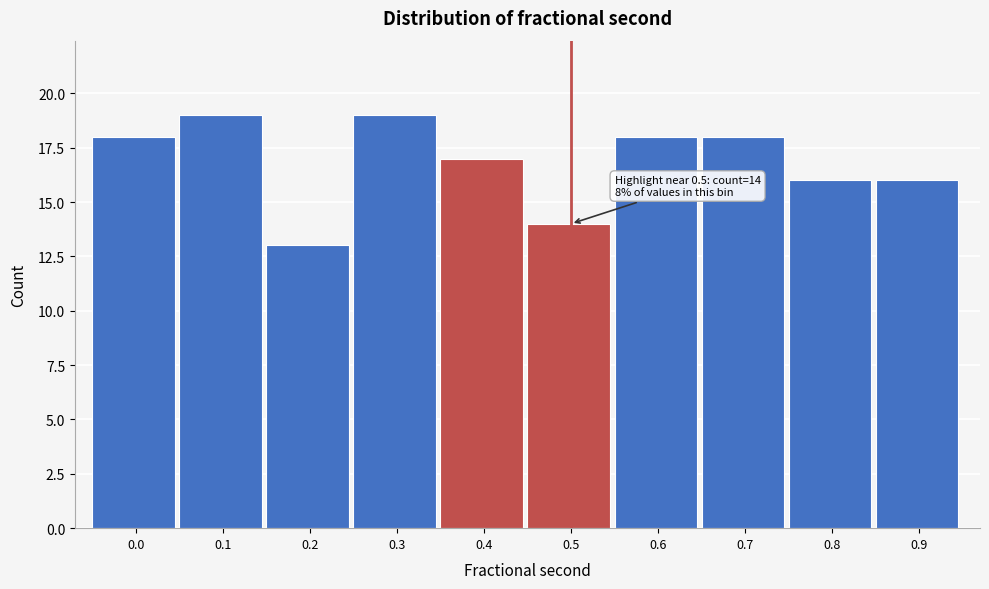

Reading left to right, extract all data points from this chart.

18	19	13	19	17	14	18	18	16	16